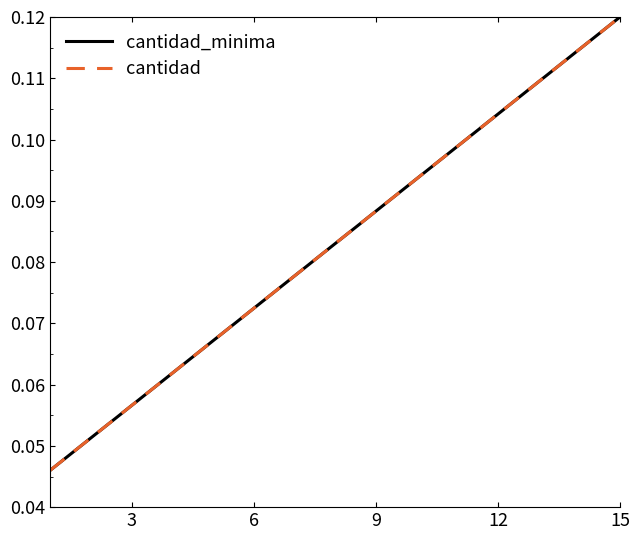

Does the chart have visible grid lines?

No